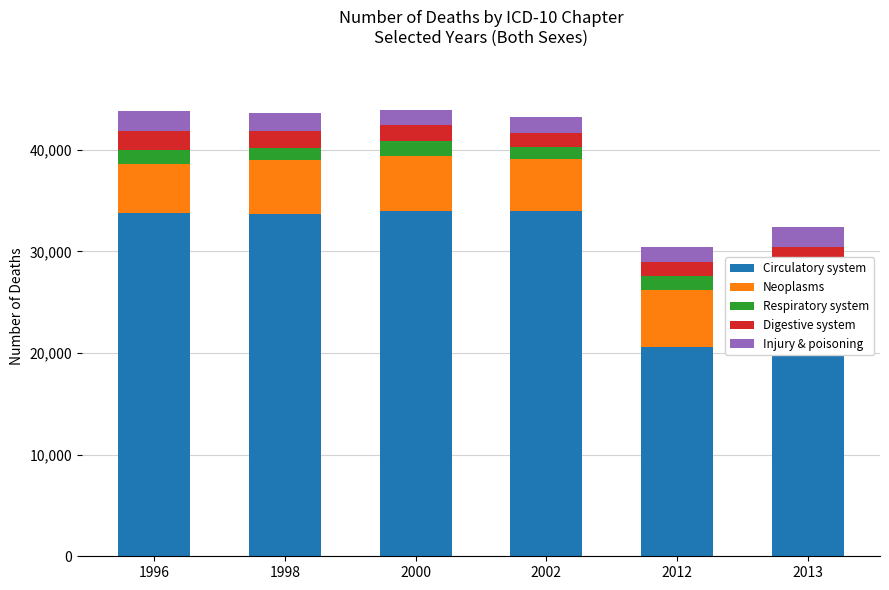

Reading left to right, transcribe all the data shown in this chart.

Circulatory system: 1996=33812	1998=33733	2000=33981	2002=33998	2012=20619	2013=20931
Neoplasms: 1996=4782	1998=5247	2000=5461	2002=5079	2012=5624	2013=6268
Respiratory system: 1996=1360	1998=1200	2000=1387	2002=1237	2012=1340	2013=1814
Digestive system: 1996=1926	1998=1634	2000=1598	2002=1346	2012=1345	2013=1426
Injury & poisoning: 1996=1970	1998=1857	2000=1495	2002=1545	2012=1535	2013=1930